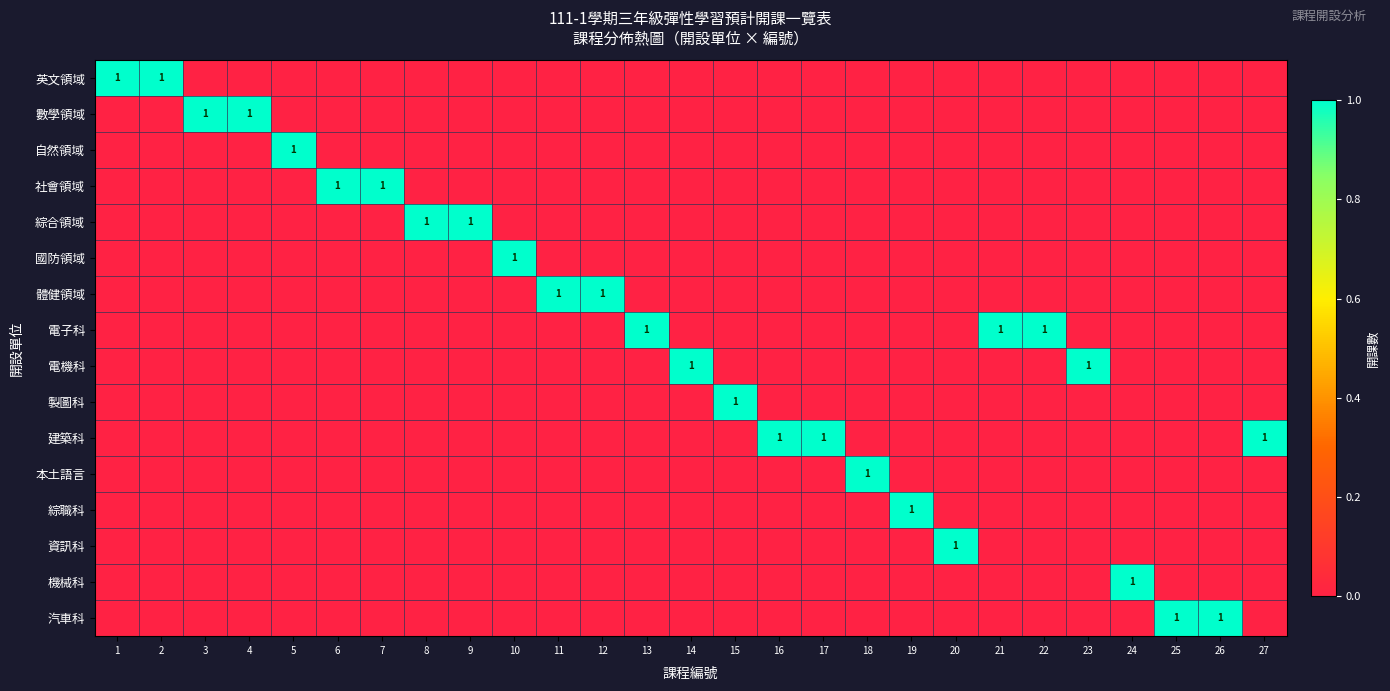

The 製圖科 series shows 1 at 15. True or false?

True